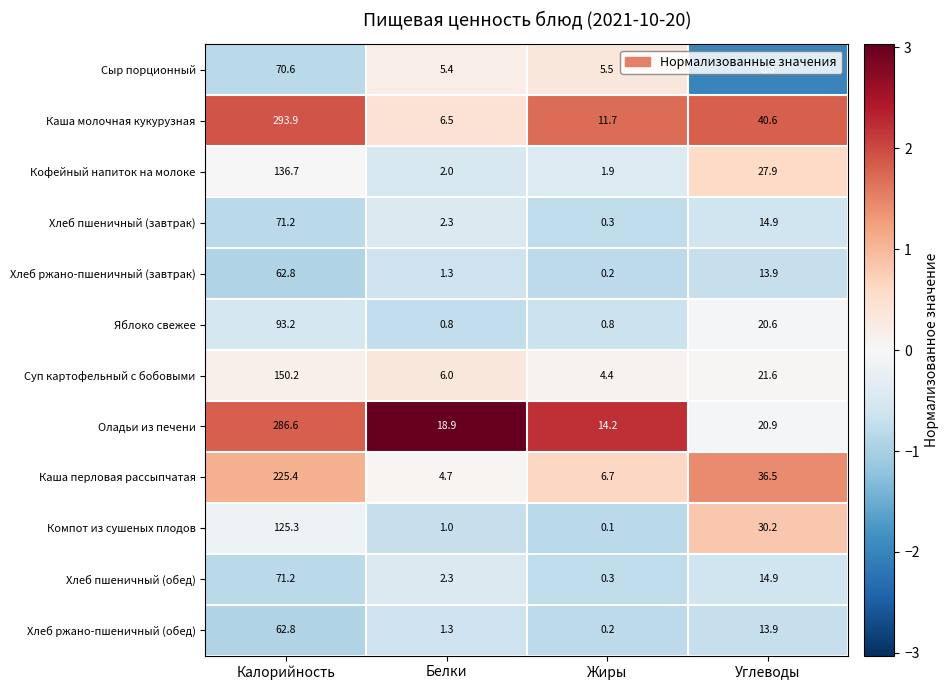

At which category does the chart reach its peak across all series?

Калорийность